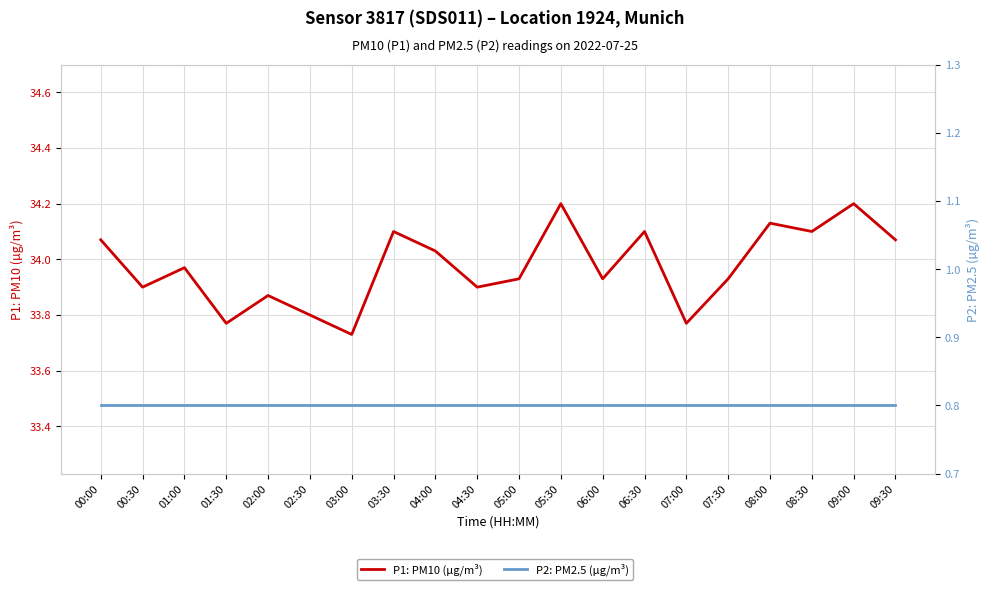

True or false: P1: PM10 (µg/m³) and P2: PM2.5 (µg/m³) intersect in this chart.

False